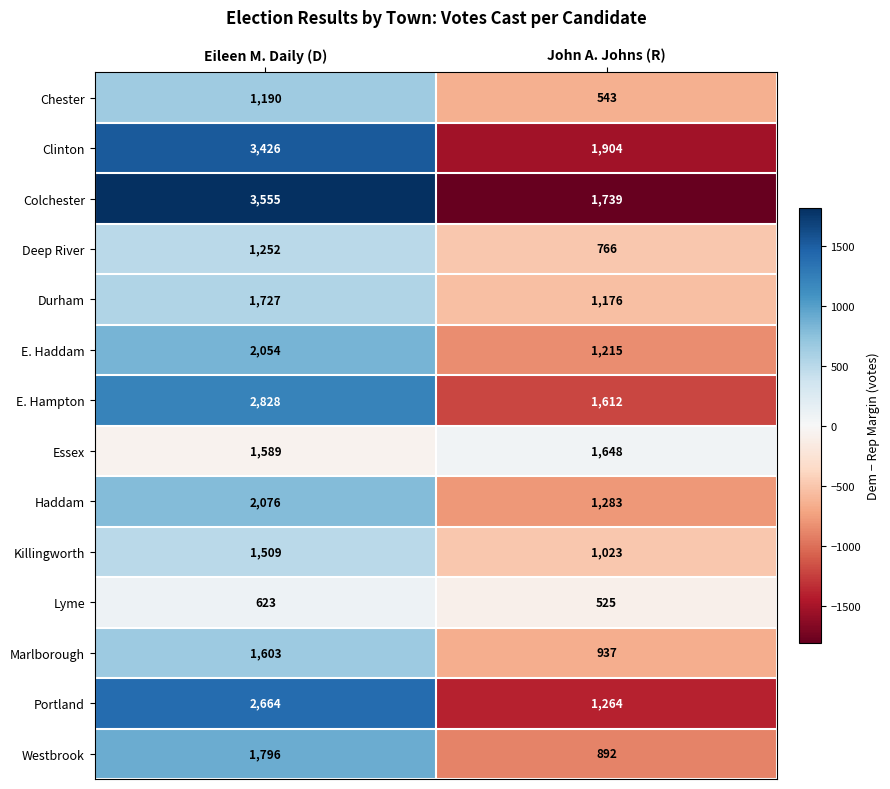

Reading right to left, transcribe all the data shown in this chart.

Chester: 543	1190
Clinton: 1904	3426
Colchester: 1739	3555
Deep River: 766	1252
Durham: 1176	1727
E. Haddam: 1215	2054
E. Hampton: 1612	2828
Essex: 1648	1589
Haddam: 1283	2076
Killingworth: 1023	1509
Lyme: 525	623
Marlborough: 937	1603
Portland: 1264	2664
Westbrook: 892	1796